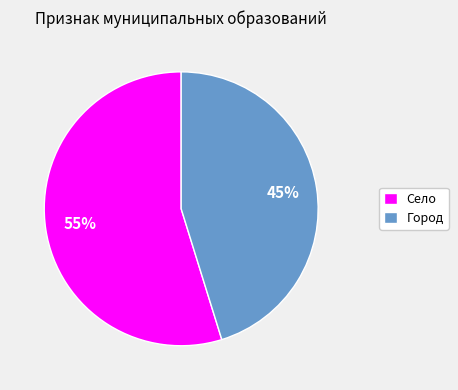

Combined, do Село and Город account for over 50%?

Yes